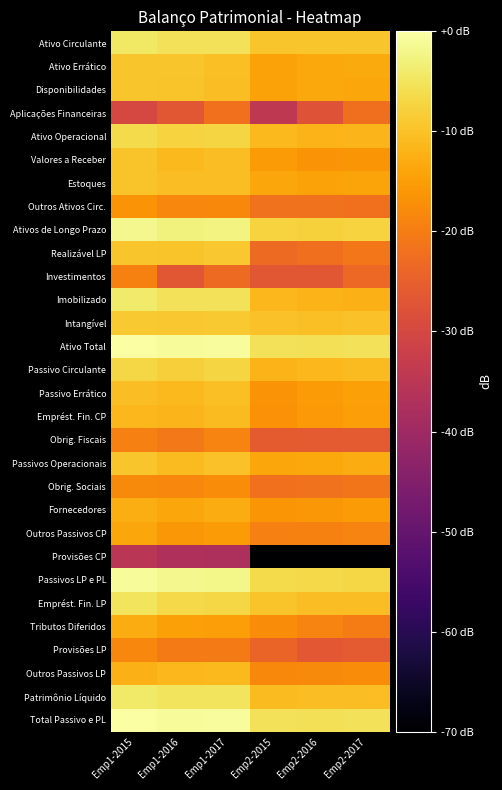

Which has a higher value, Emp1-2016 or Emp1-2017?

Emp1-2016